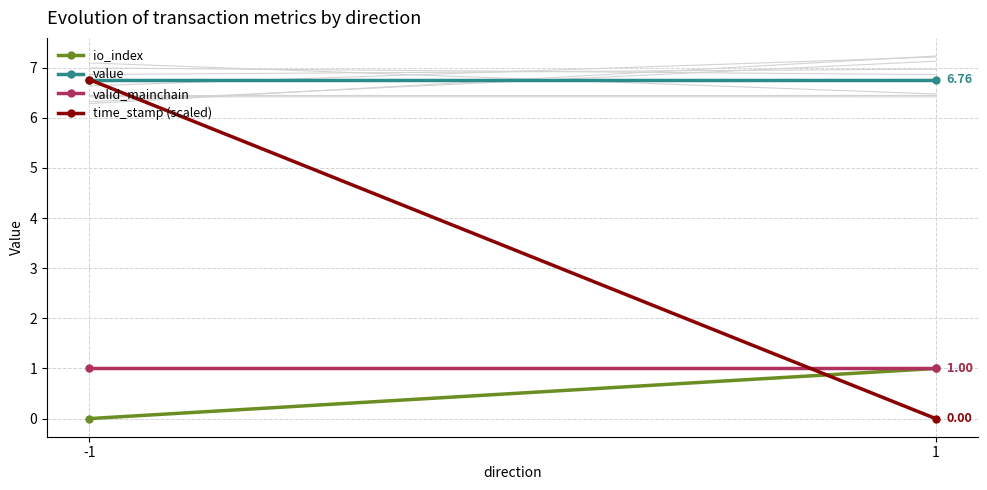

What is the maximum value for time_stamp (scaled)?

6.8